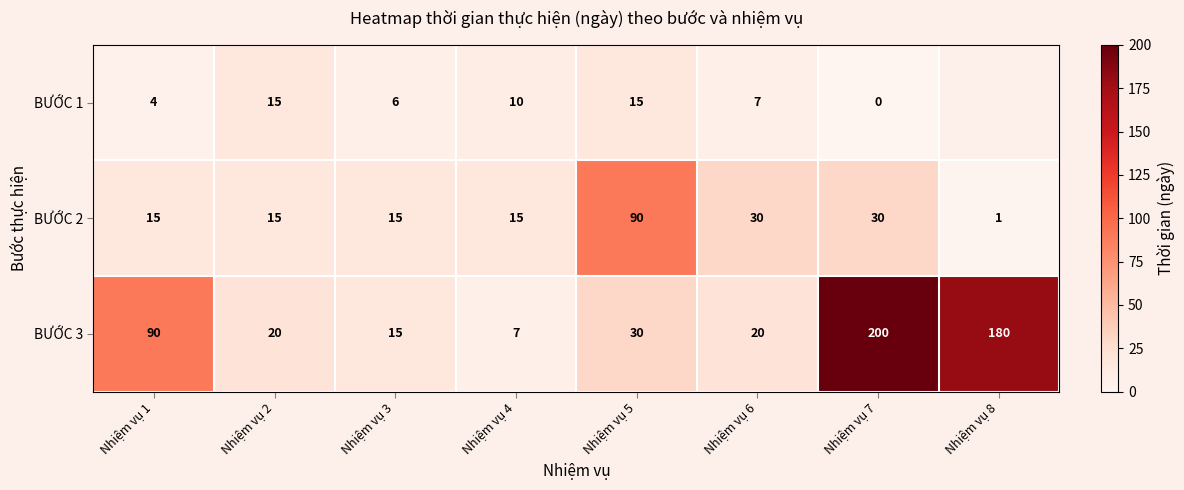

Between Nhiệm vụ 2 and Nhiệm vụ 6, which series saw the biggest shift?

BƯỚC 2